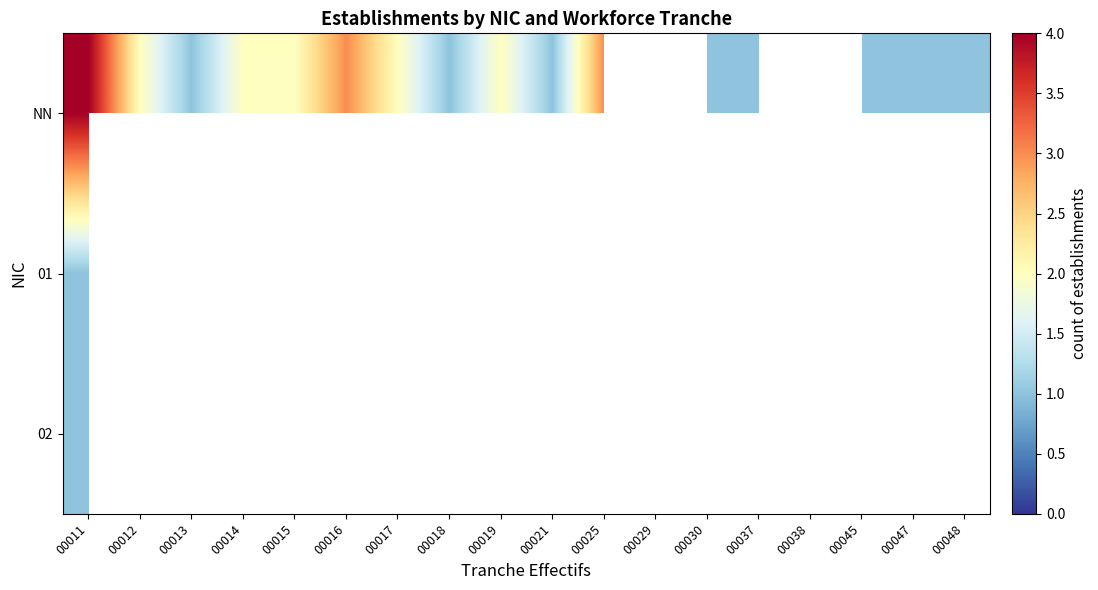

The value of 01 at 00011 is 1.0. True or false?

True